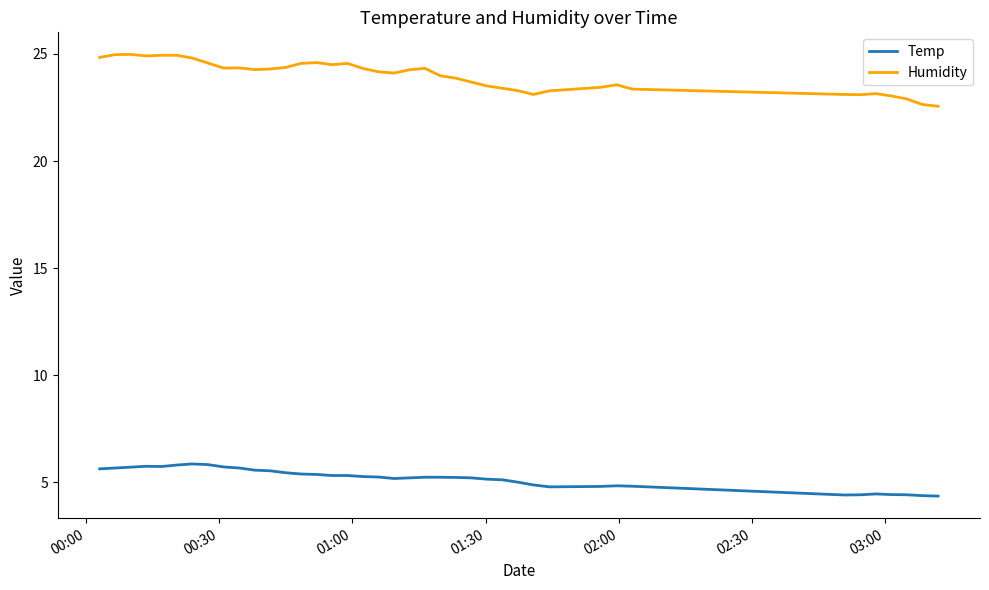

What is the highest value of the Temp series?

5.9